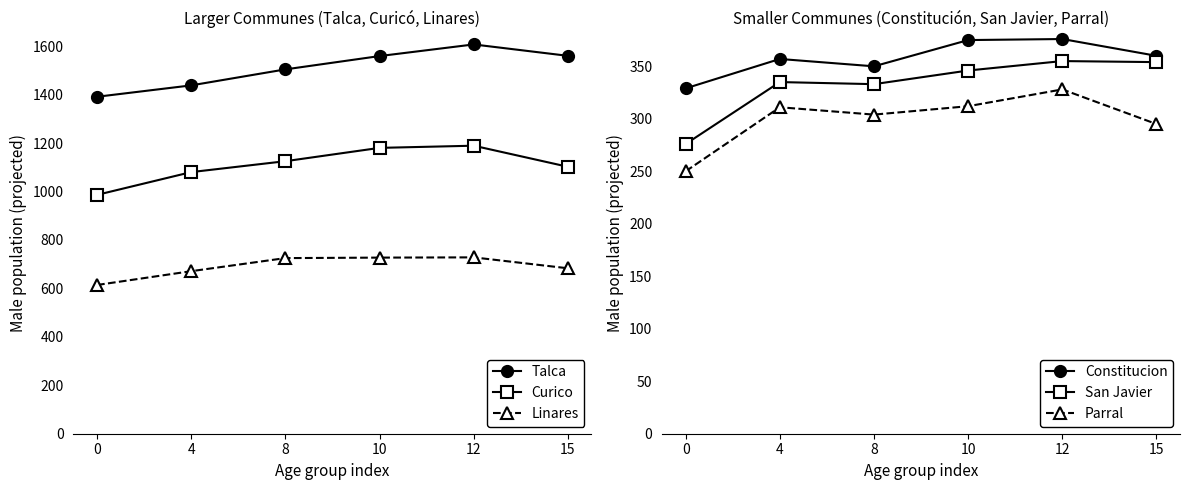

Reading left to right, extract all data points from this chart.

Talca: 0=1391	4=1438	8=1504	10=1559	12=1607	15=1560
Curico: 0=986	4=1080	8=1125	10=1180	12=1189	15=1102
Linares: 0=614	4=671	8=725	10=727	12=728	15=683
Constitucion: 0=329	4=357	8=350	10=375	12=376	15=360
San Javier: 0=276	4=335	8=333	10=346	12=355	15=354
Parral: 0=250	4=311	8=304	10=312	12=328	15=295